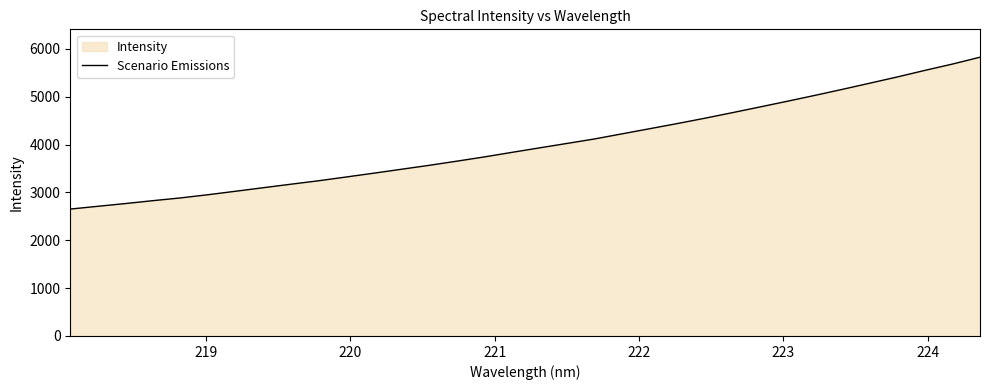

What is the smallest value displayed?

2652.2